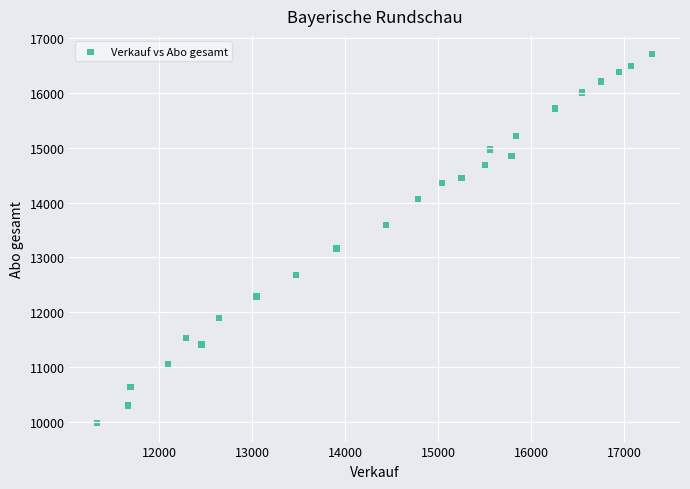

What is the range of Y values (max minus min)?

6727